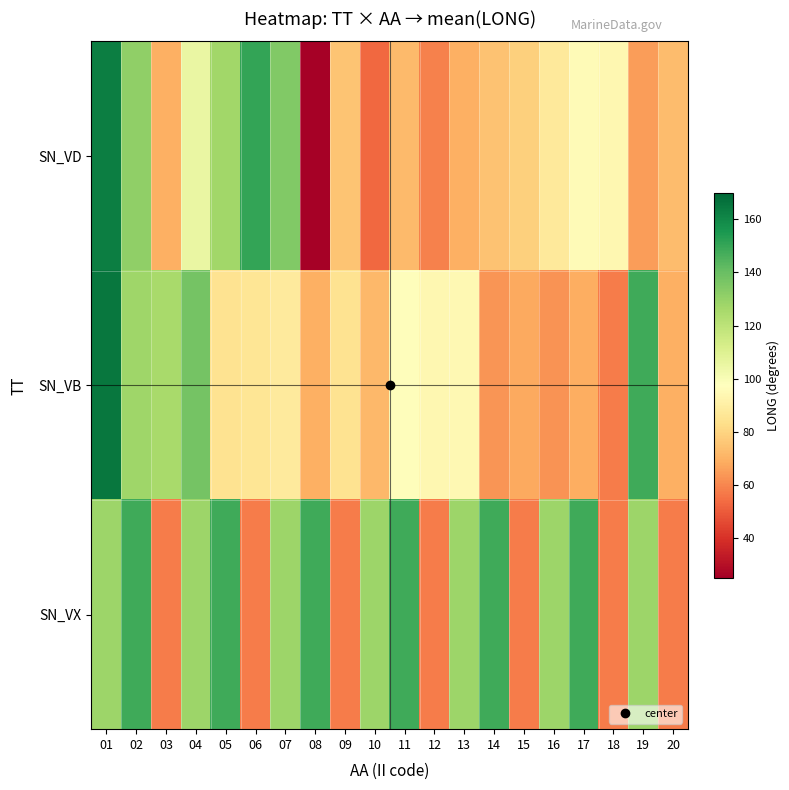

What is the total value across all series at 15?

203.7